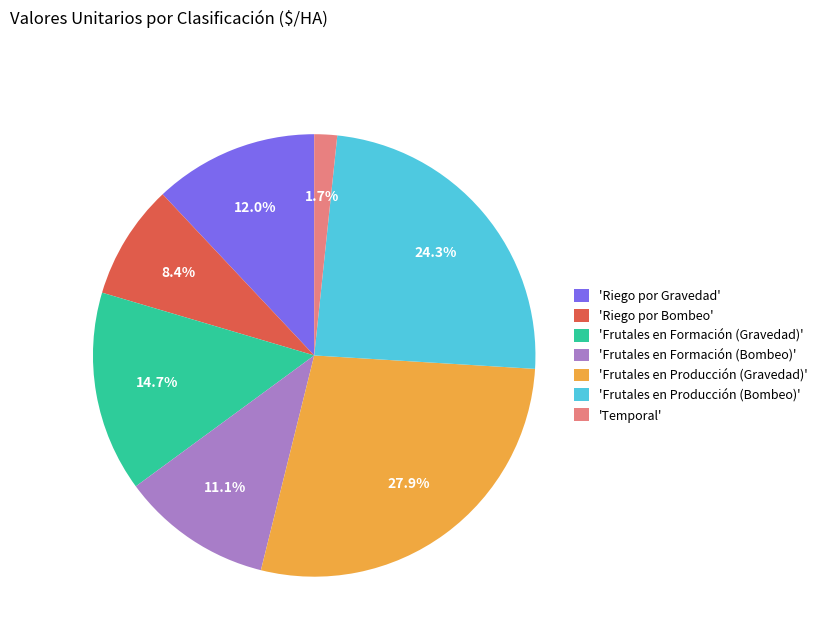

Do 'Frutales en Formación (Bombeo)' and 'Riego por Gravedad' together represent more than half of the pie?

No